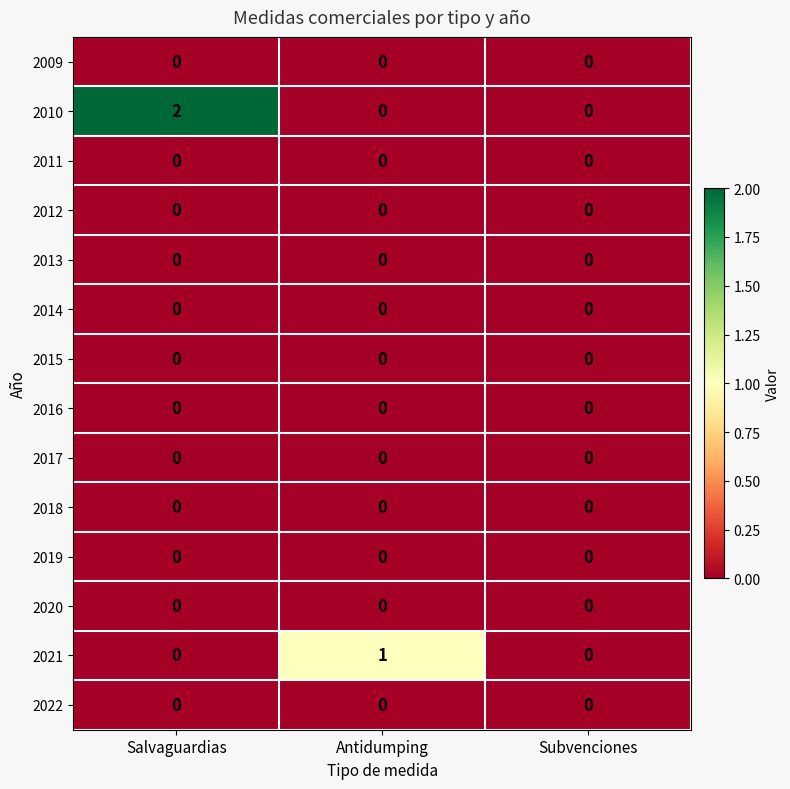

Count the number of data series in this chart.

14